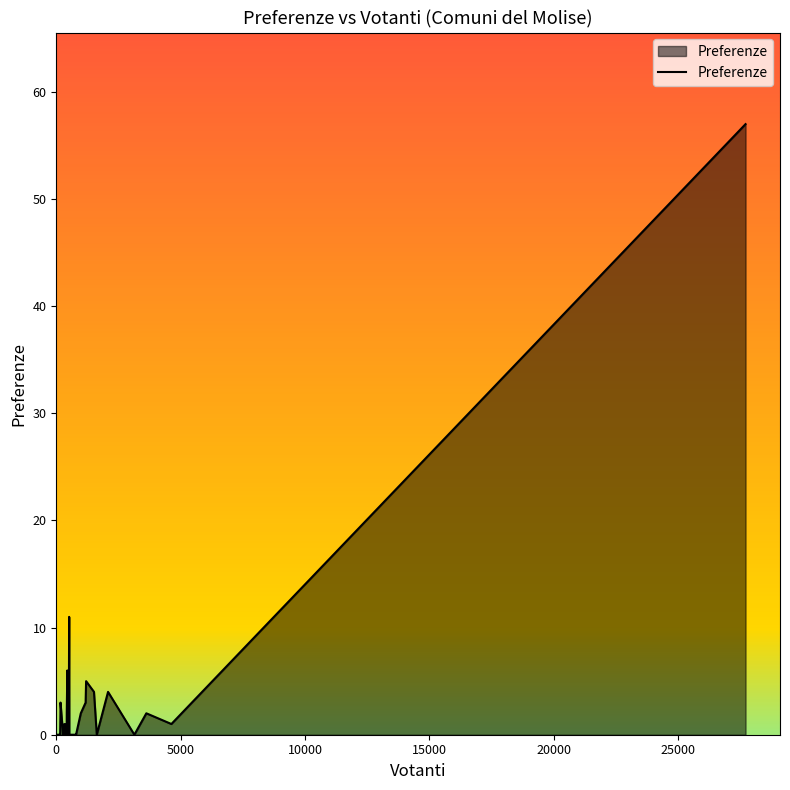

Reading right to left, list all the values displayed in this chart.

57	1	2	0	4	0	4	5	3	2	0	0	0	0	0	0	0	11	0	0	6	2	0	1	0	0	0	1	0	0	0	3	2	0	0	0	0